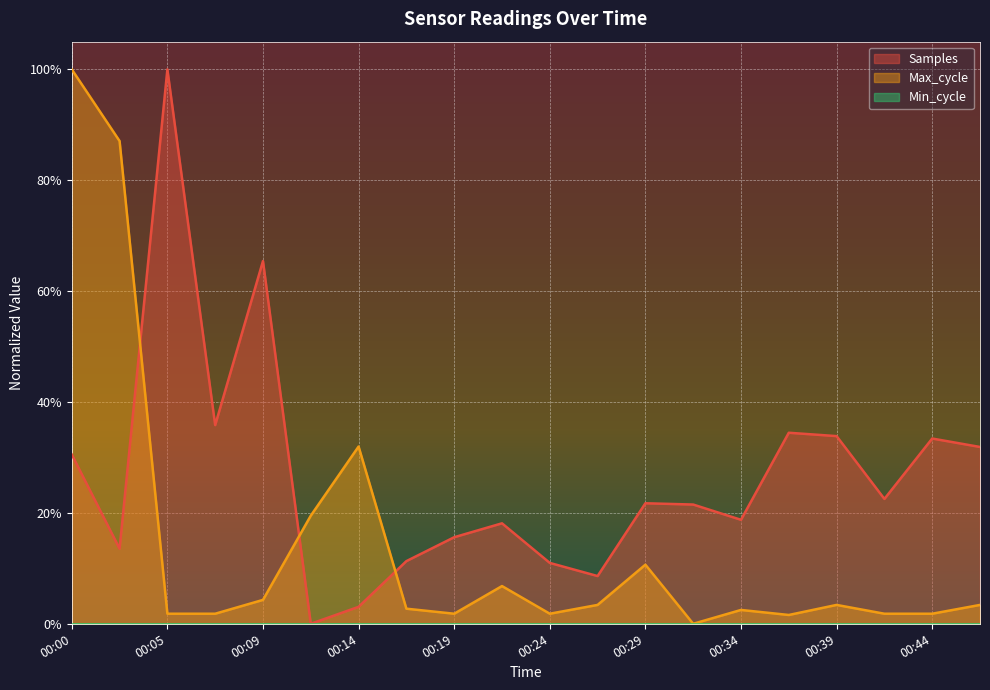

Which series has the largest total across all categories?

Samples